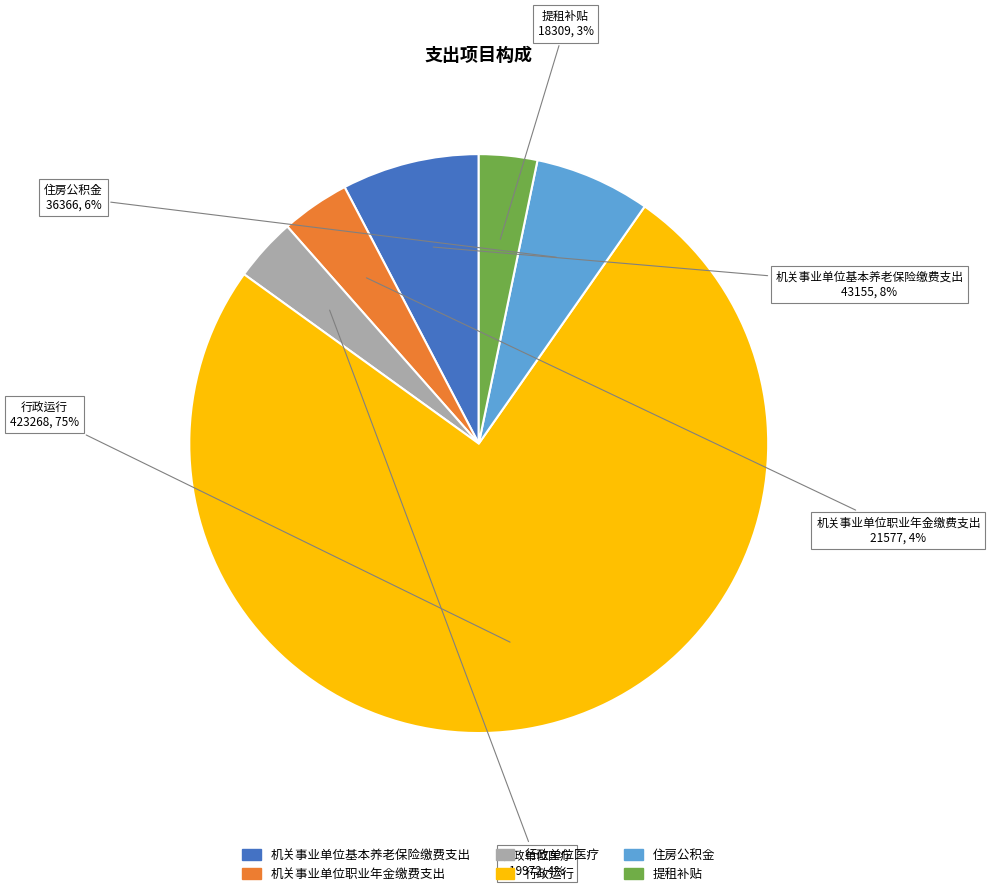

How many slices are in this pie chart?

6